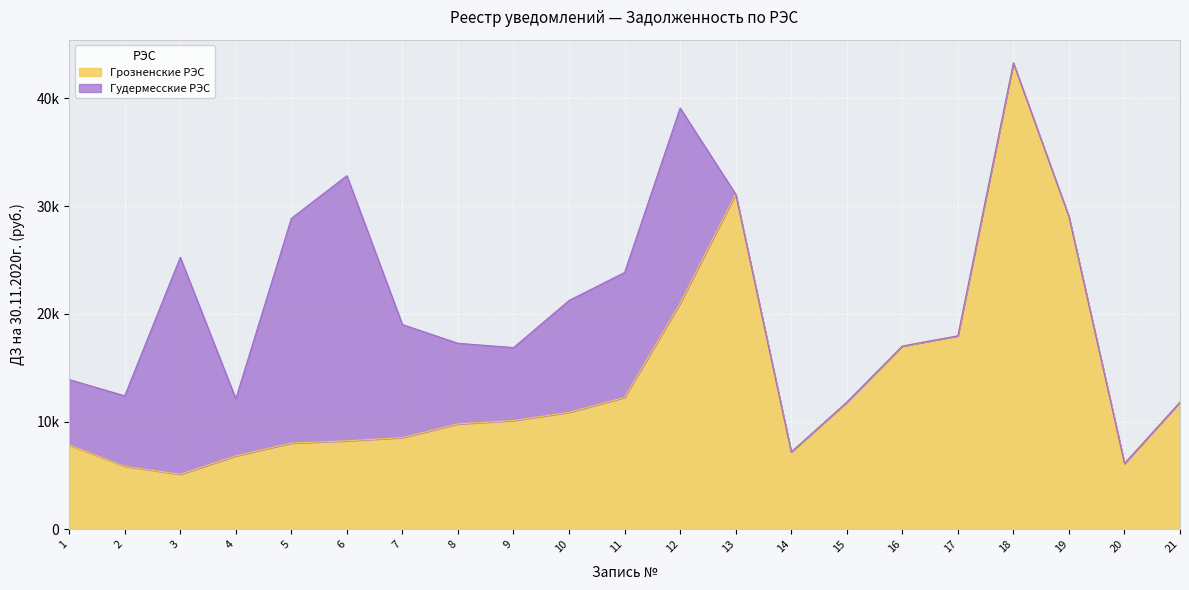

What is the smallest value displayed?

5112.3